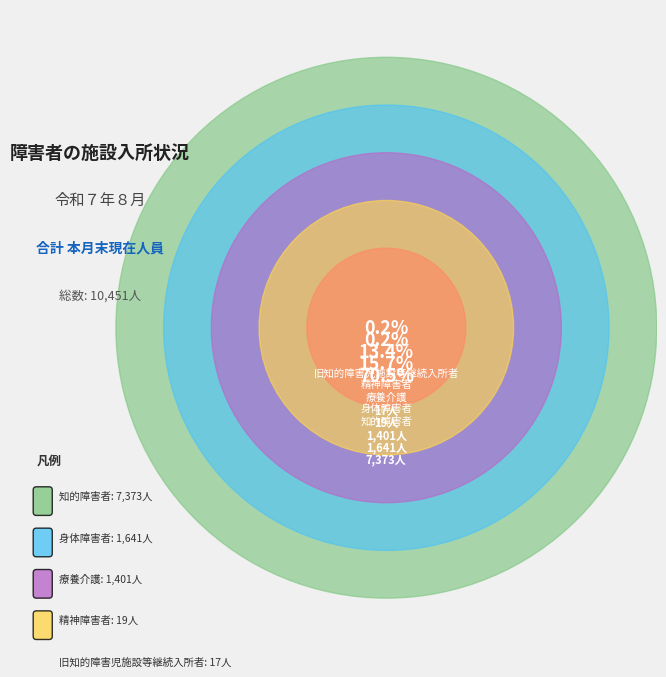

The 精神障害者 slice represents 0% of the pie. True or false?

True